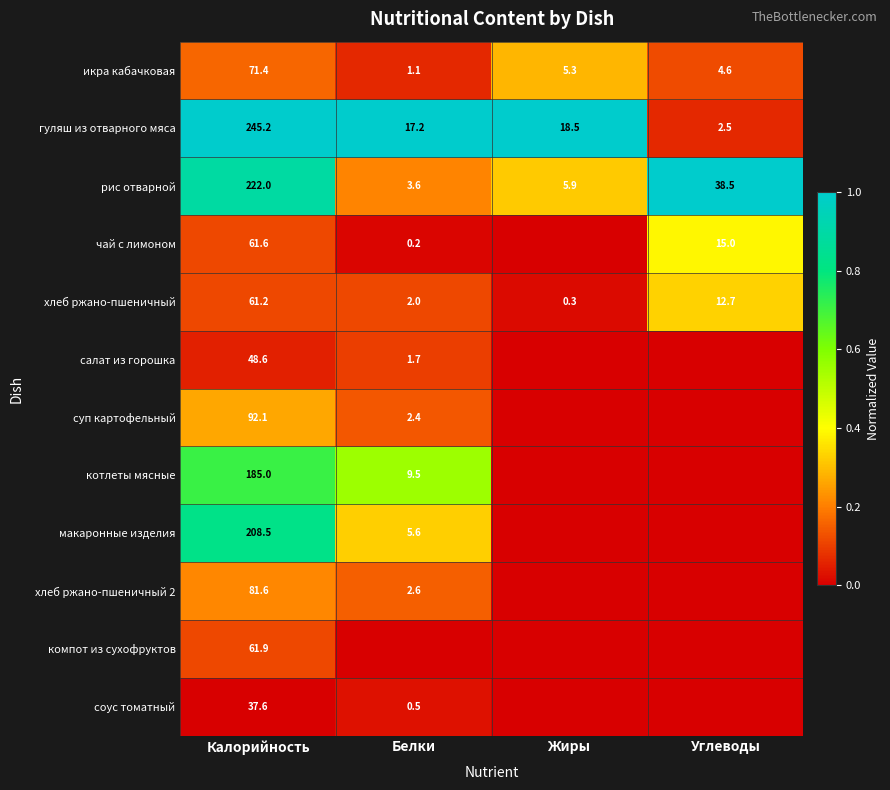

What is the total value across all series at Калорийность?

1376.7